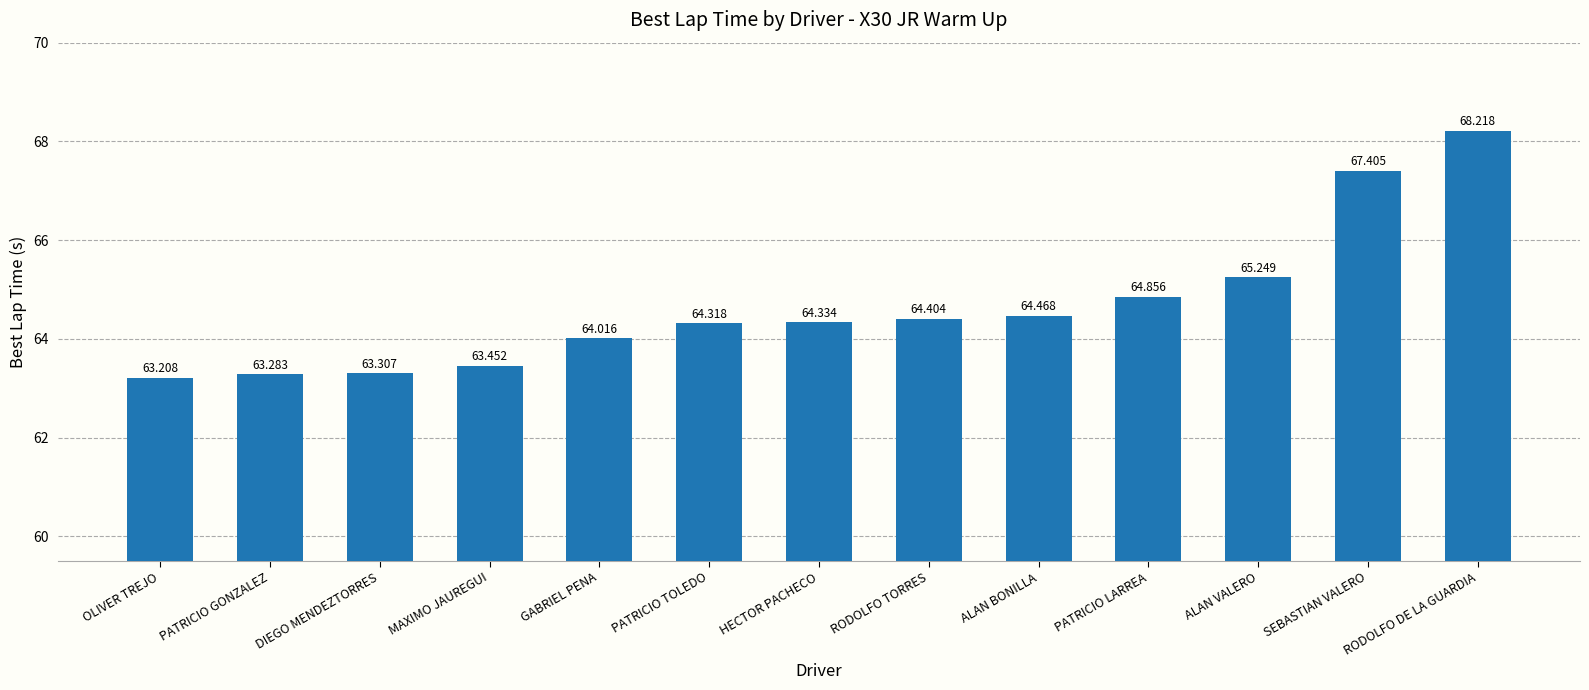

What is the smallest value displayed?

63.2